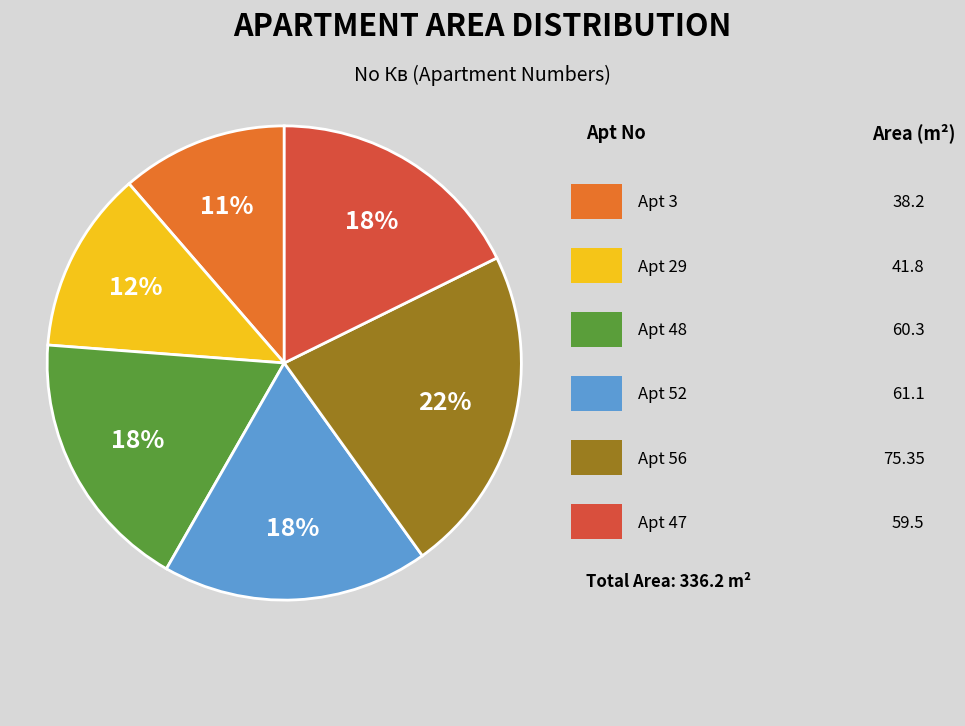

Is there any slice that represents more than half of the pie?

No